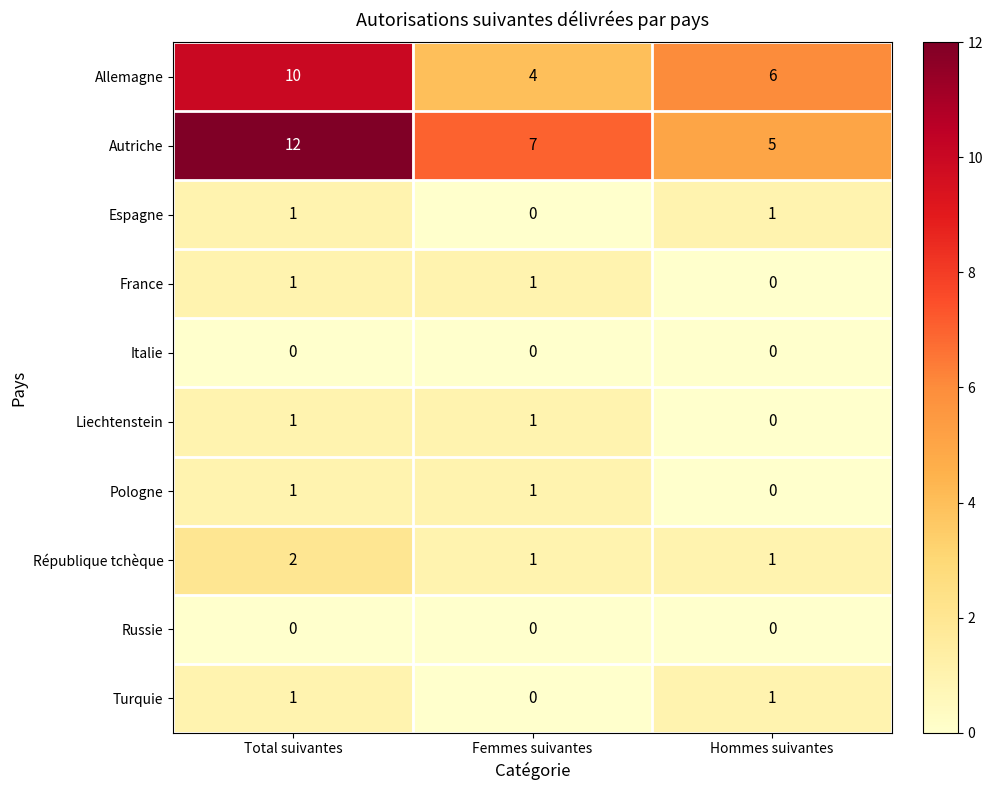

What is the maximum value shown in the chart?

12